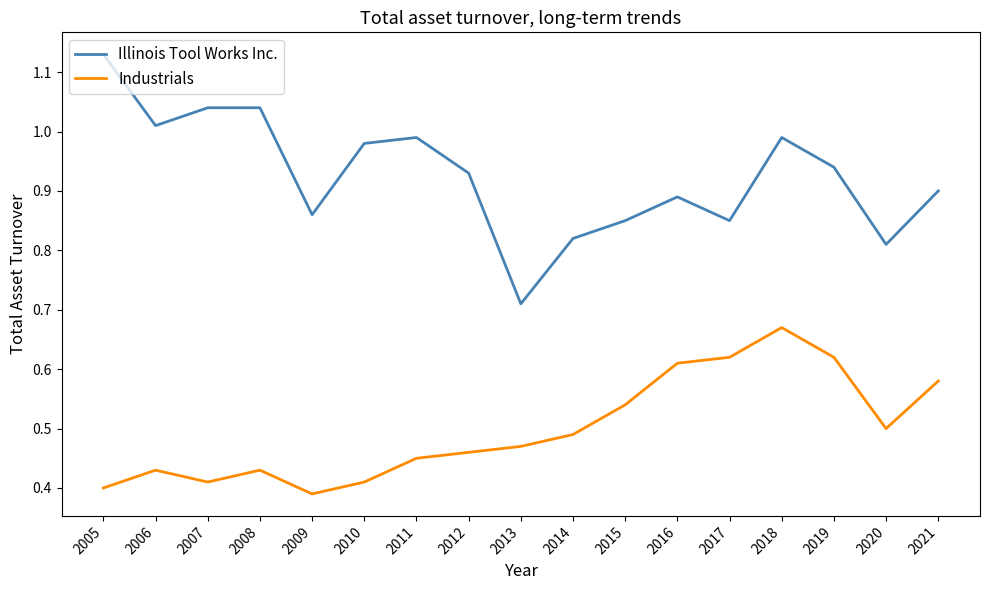

What is the total value across all series at 2010?

1.4